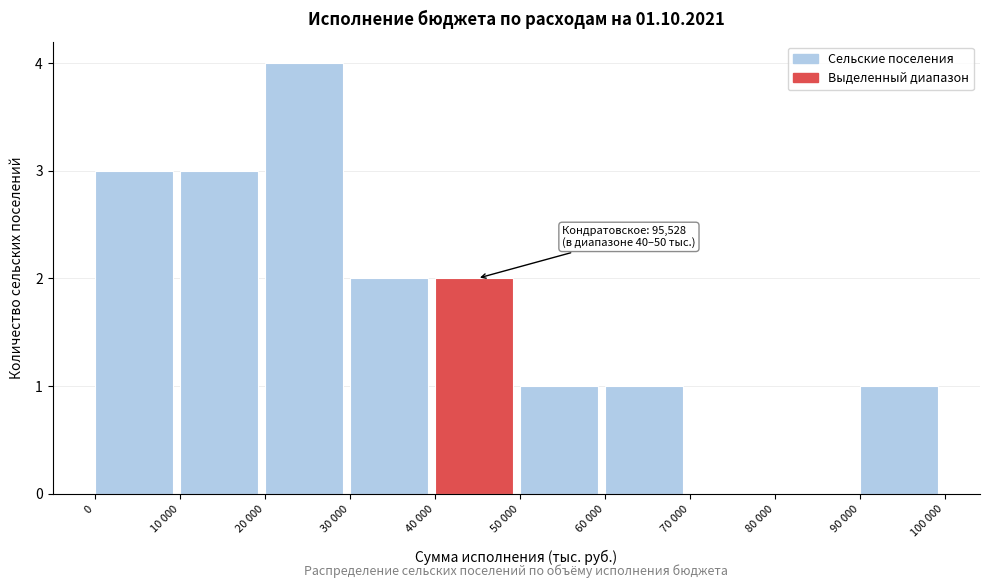

Reading left to right, transcribe all the data shown in this chart.

0=3	10 000=3	20 000=4	30 000=2	40 000=2	50 000=1	60 000=1	70 000=0	80 000=0	90 000=1